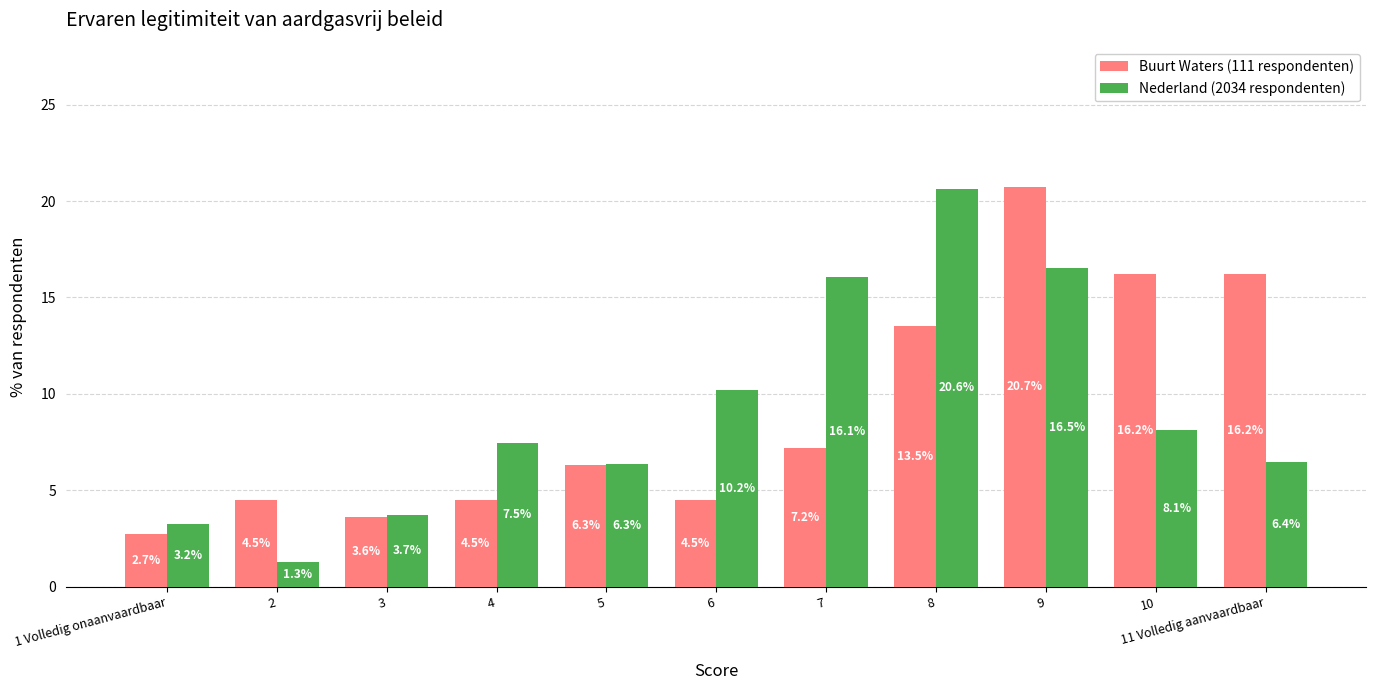

Is the value of Nederland (2034 respondenten) at 4 greater than the value of Buurt Waters (111 respondenten) at 6?

Yes